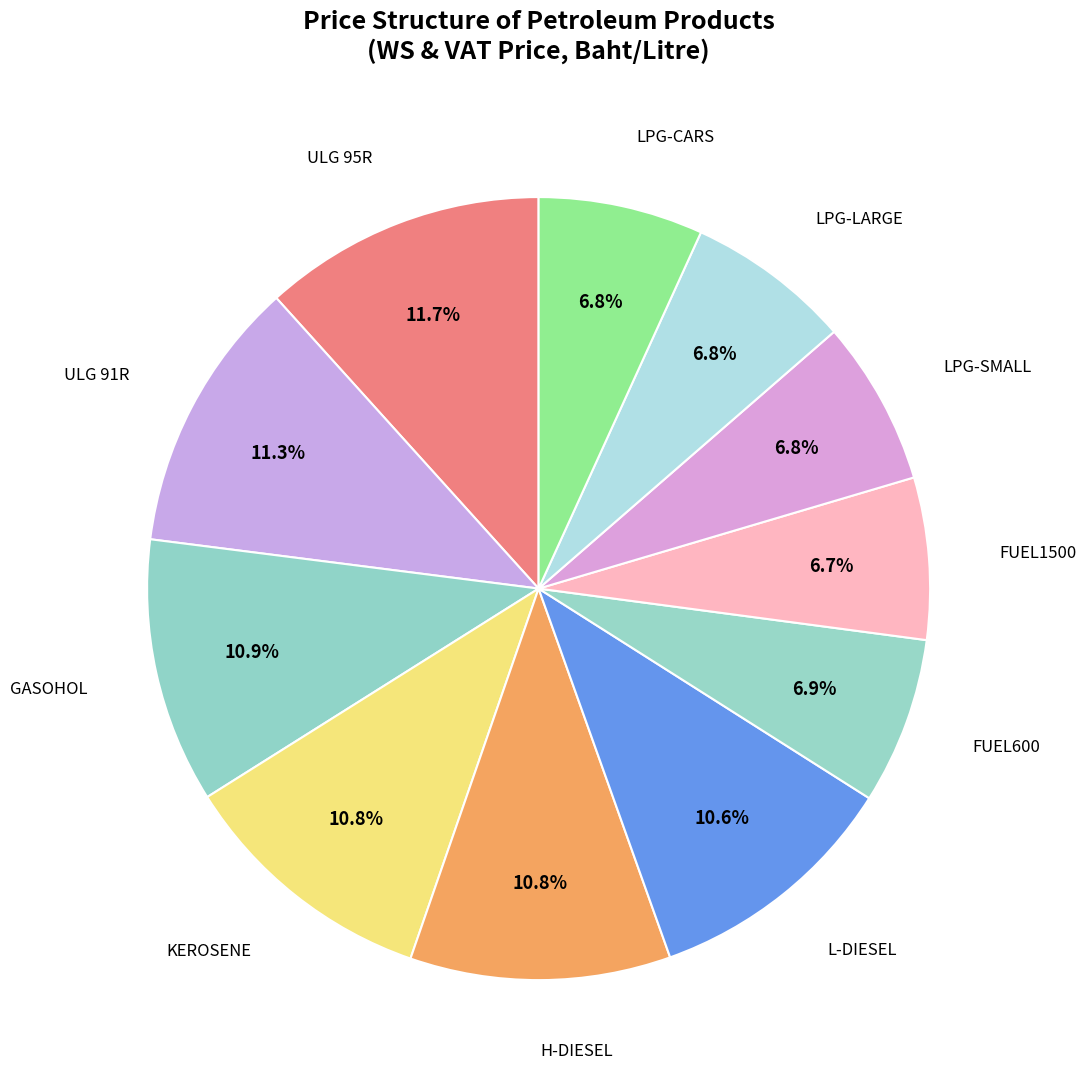

How many slices are in this pie chart?

11